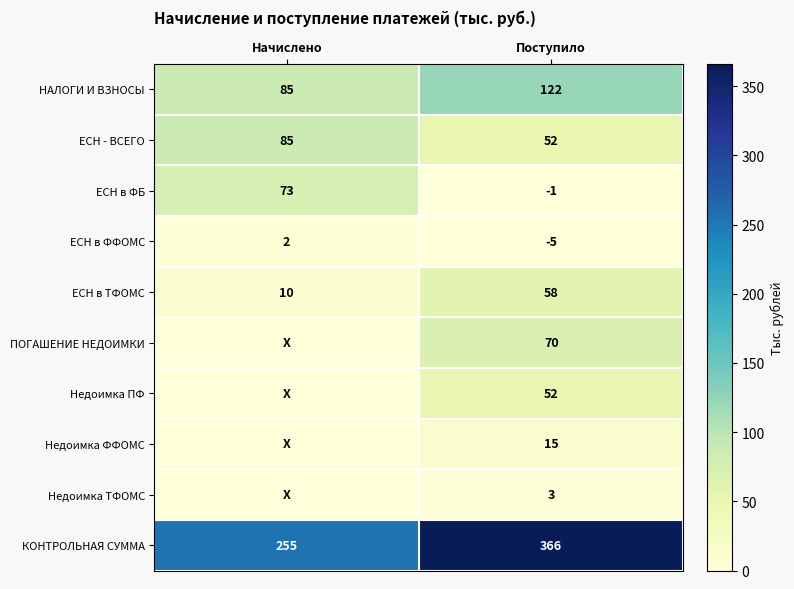

What is the total value across all series at Начислено?

510